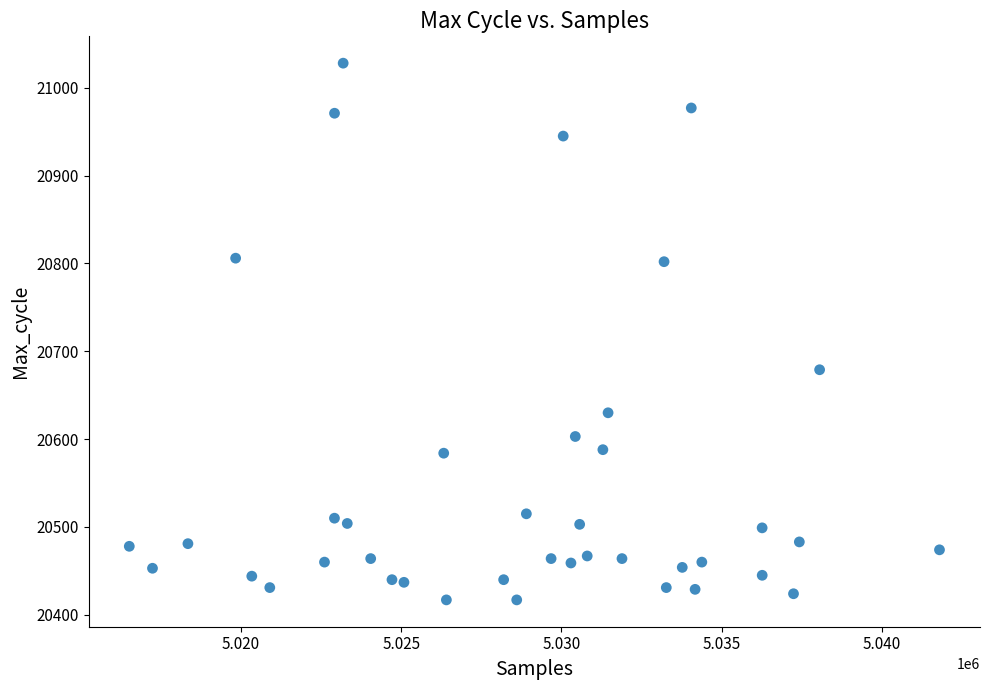

What Y value in the scatter plot is closest to 20722?

20679